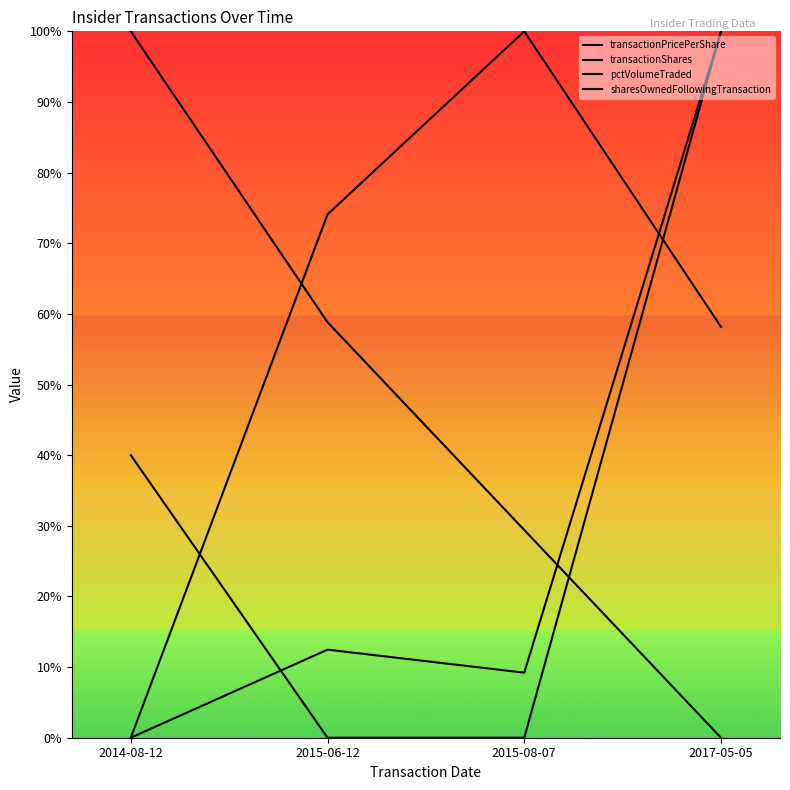

How many times do transactionShares and sharesOwnedFollowingTransaction cross each other?

1